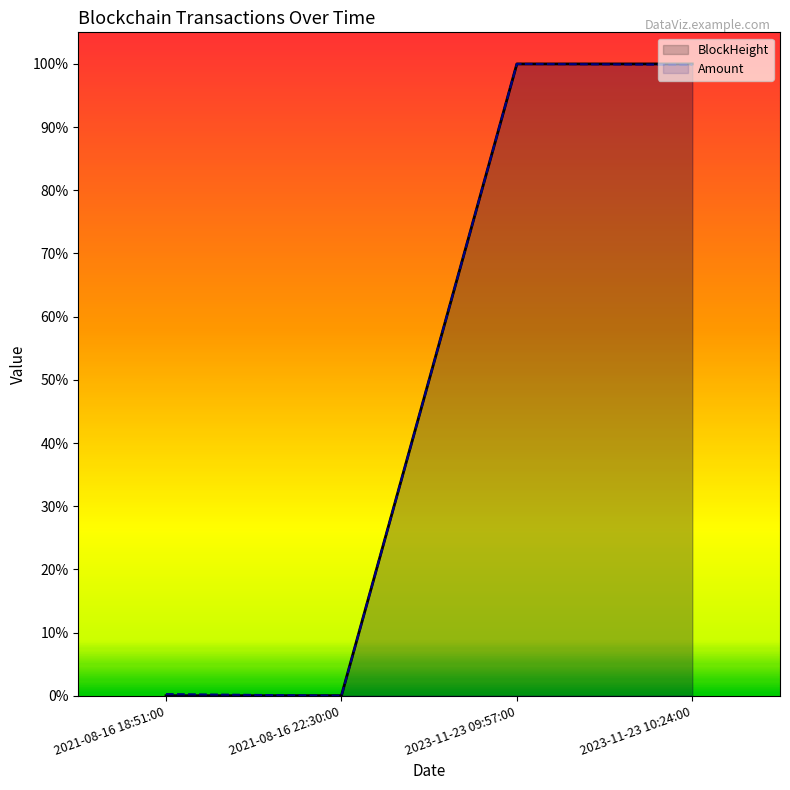

What is the maximum value for BlockHeight?

1.0